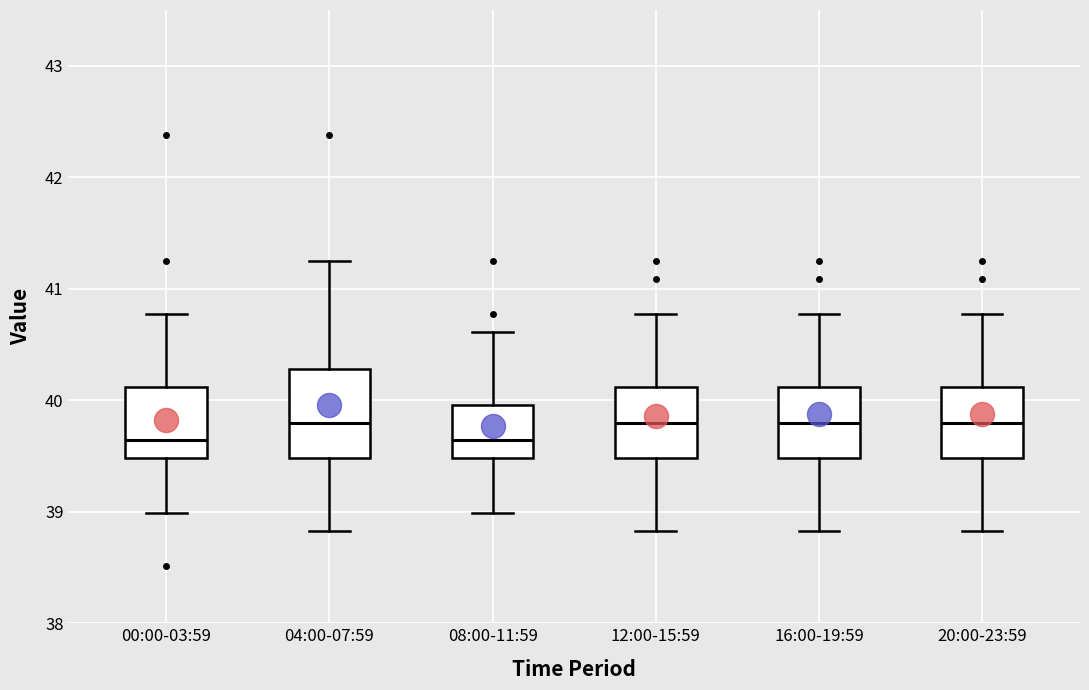

Comparing the boxes themselves (not the whiskers), which one is the tallest?

04:00-07:59